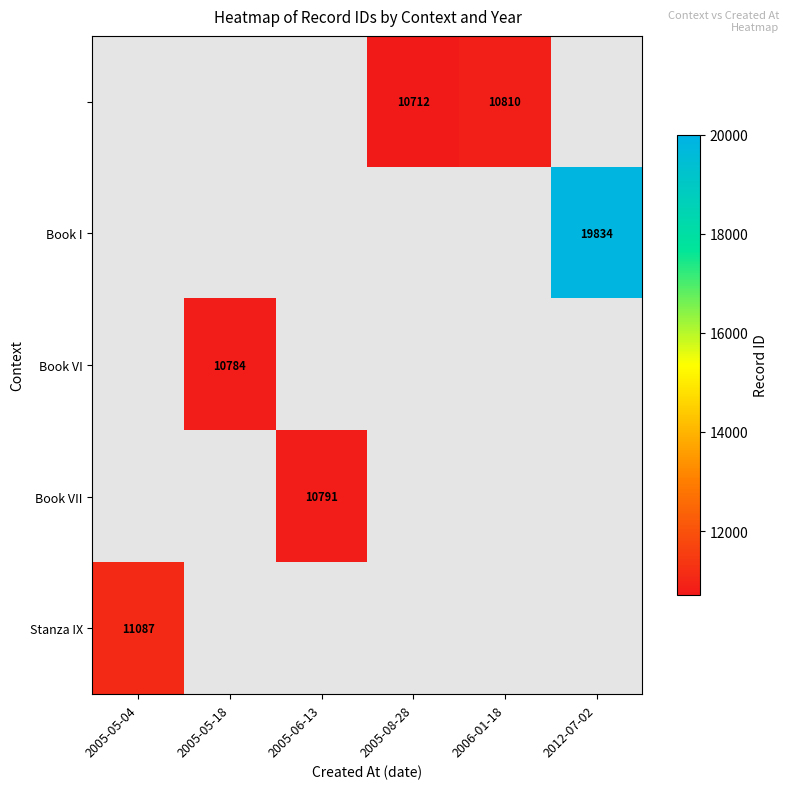

The Book VII series shows 10791 at 2005-06-13. True or false?

True